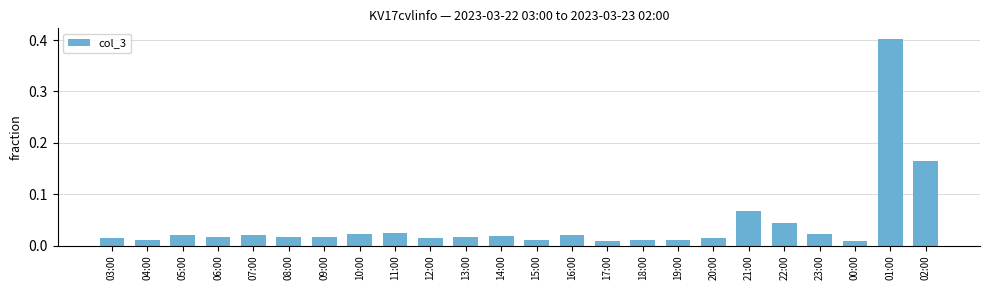

What is the label of the 1st bar from the left?

03:00